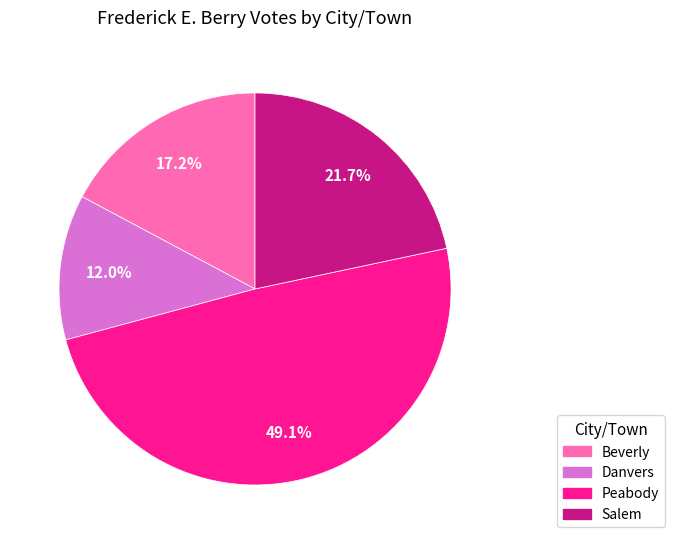

Rank the categories by value from highest to lowest.

Peabody, Salem, Beverly, Danvers